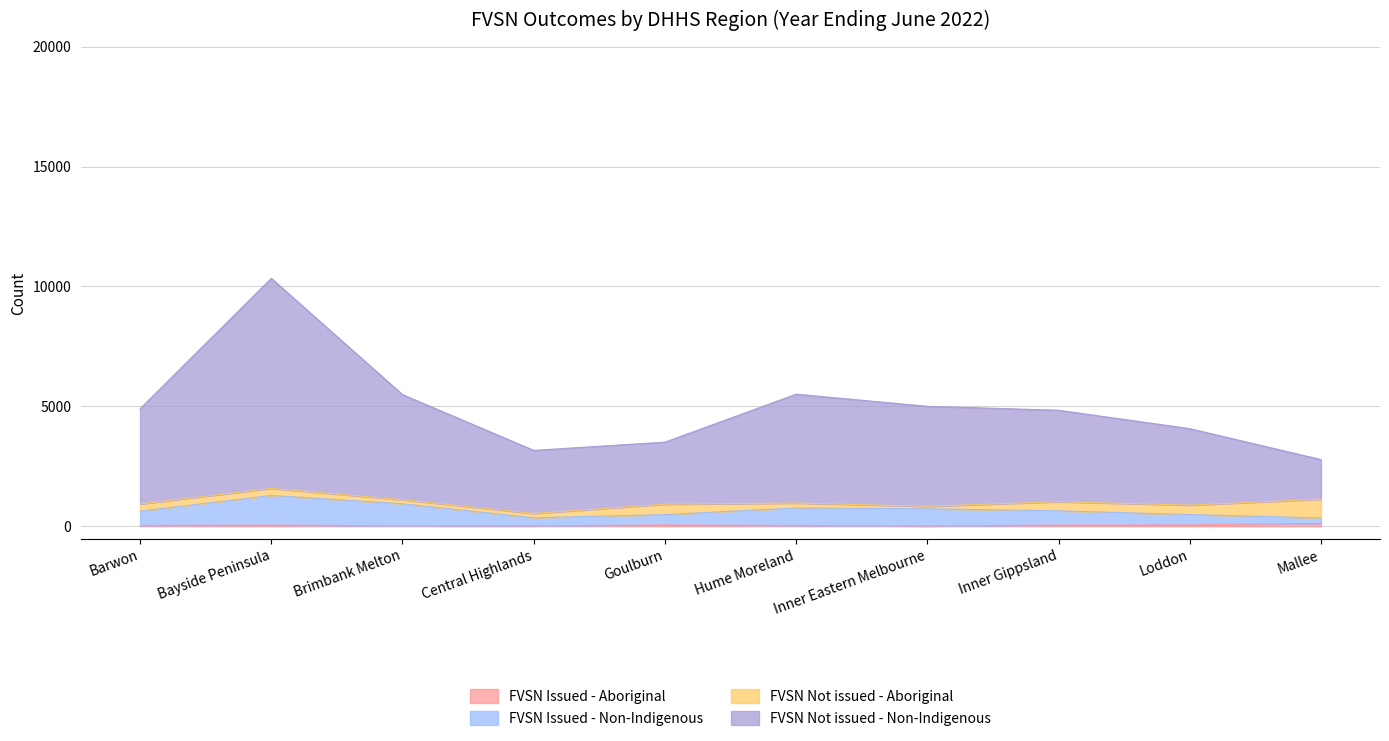

At which category is the sum across all series the highest?

Bayside Peninsula